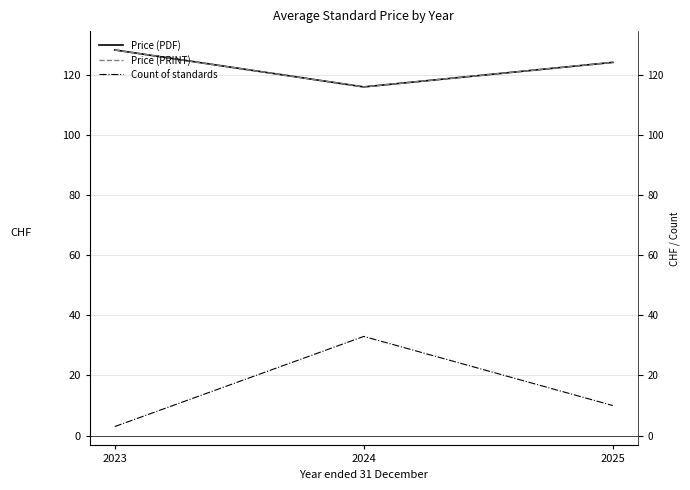

Reading left to right, list all the values displayed in this chart.

Price (PDF): 2023=128.3	2024=116.0	2025=124.2
Price (PRINT): 2023=128.3	2024=116.0	2025=124.2
Count of standards: 2023=3.0	2024=33.0	2025=10.0